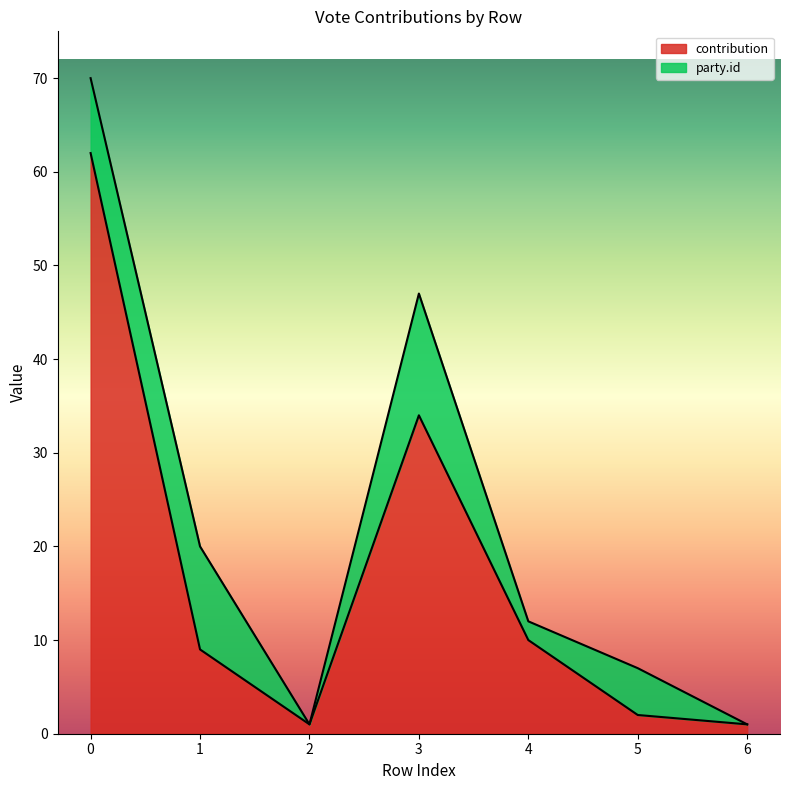

Where is contribution nearest to the value 31?

3